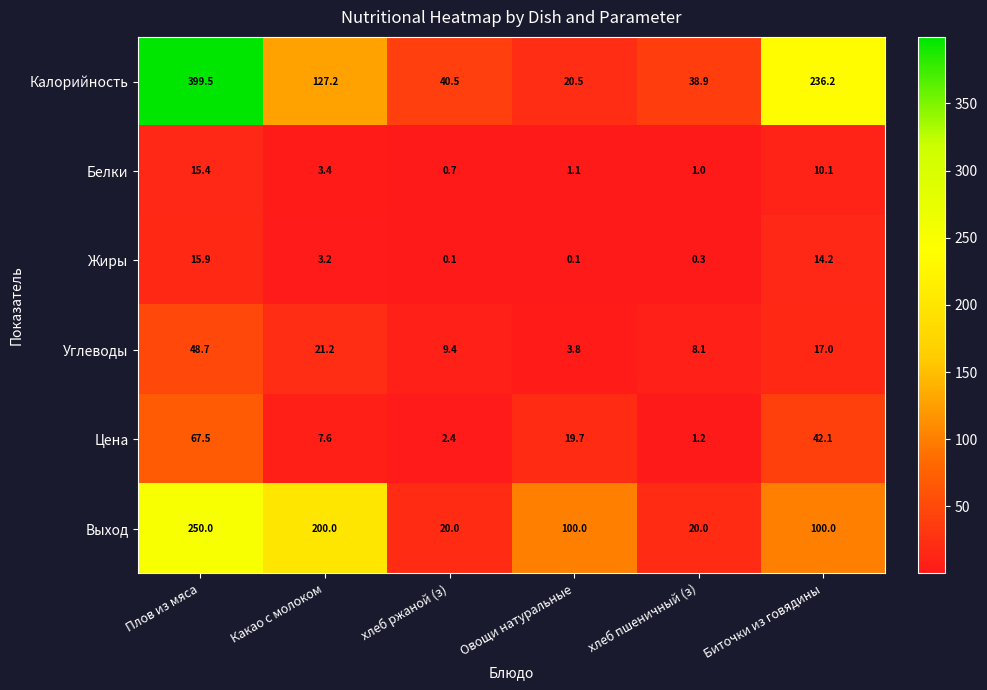

Which series has the largest range (max minus min)?

Калорийность